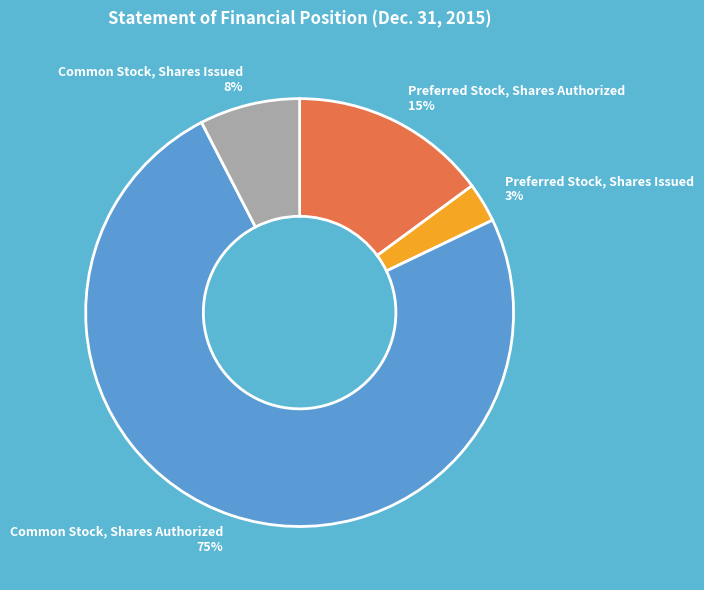

Which category accounts for the majority?

Common Stock, Shares Authorized